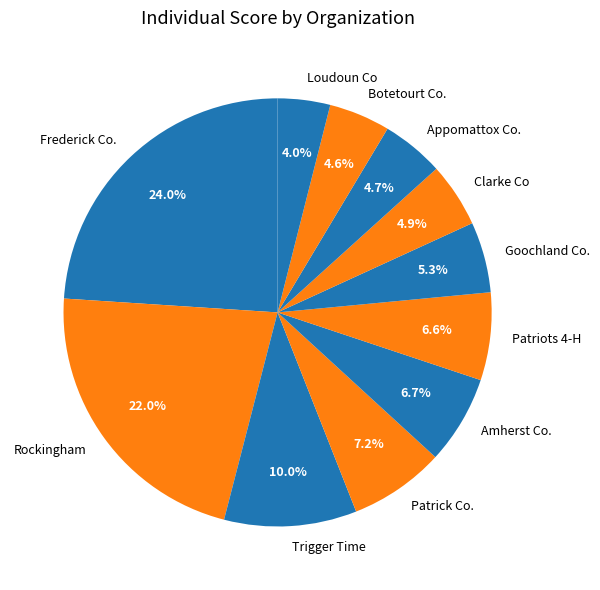

Is Frederick Co. the majority of the pie?

No